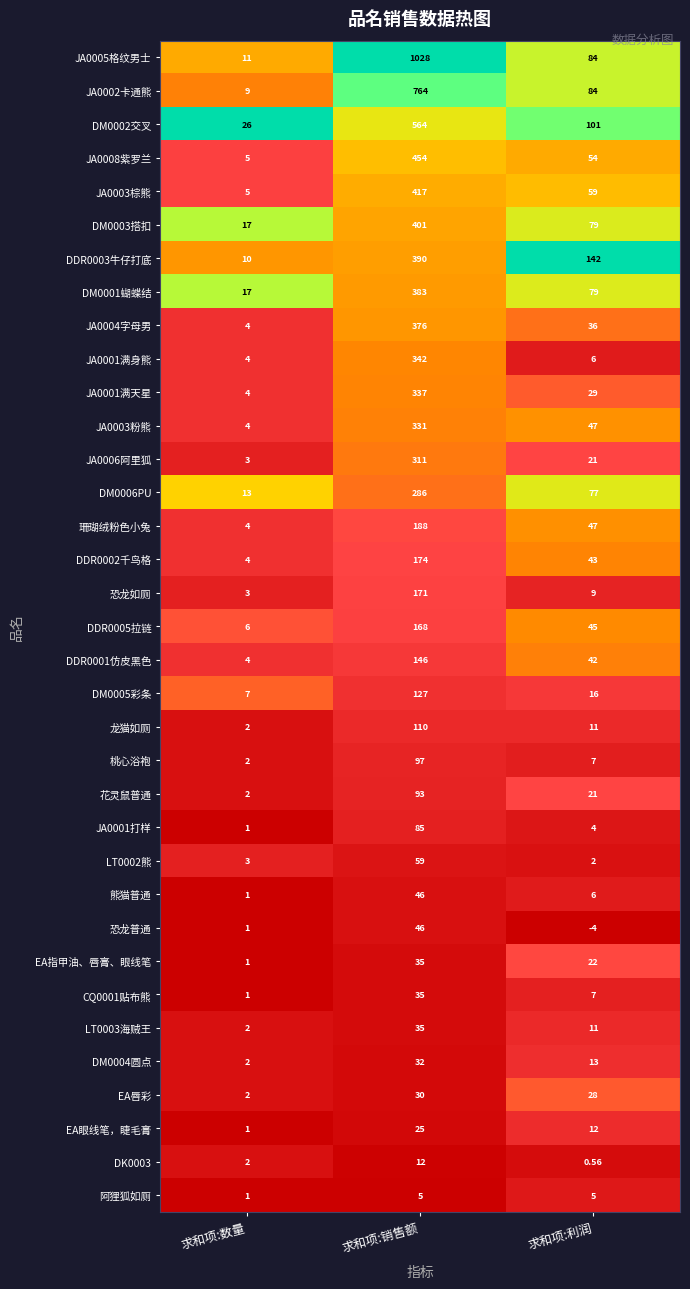

Which series has the widest spread of values?

JA0005格纹男士